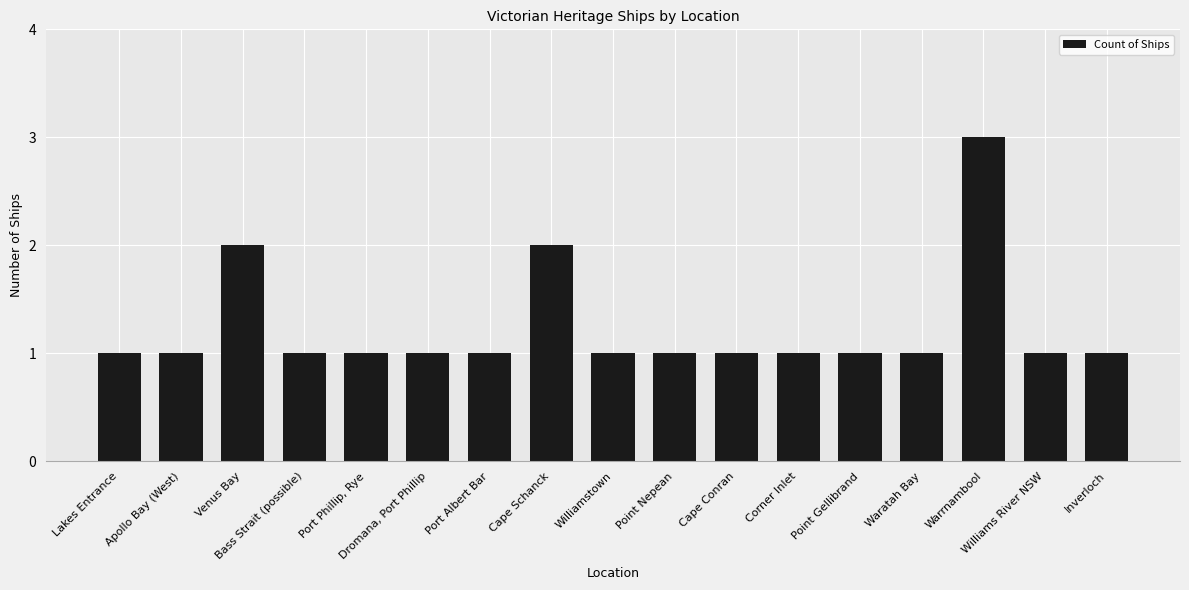

Is it true that the value at Apollo Bay (West) is 0?

False